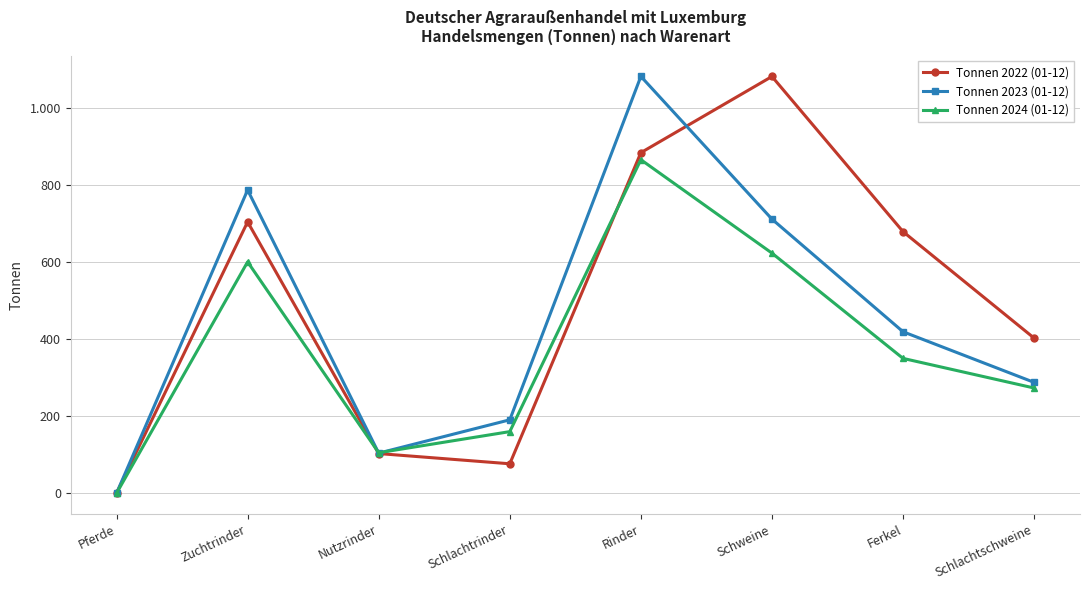

Rank the series at Schlachtschweine from lowest to highest value.

Tonnen 2024 (01-12), Tonnen 2023 (01-12), Tonnen 2022 (01-12)